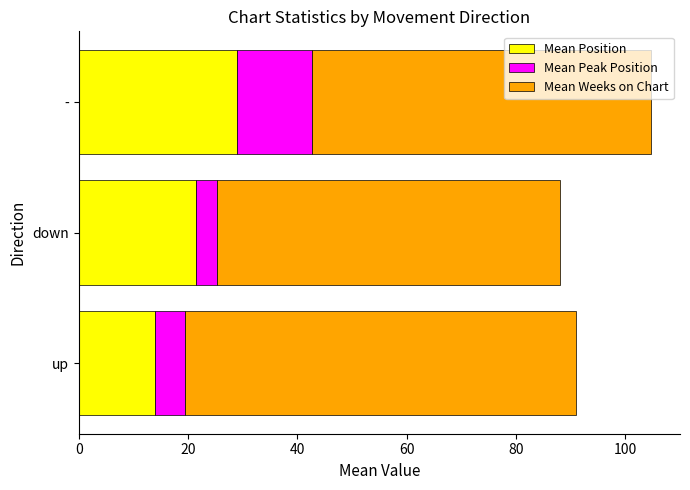

How many series are shown in this chart?

3